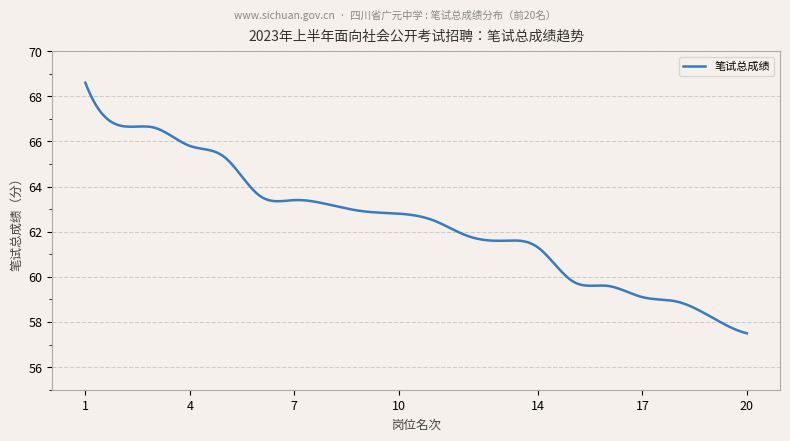

What is the greatest value displayed?

68.6